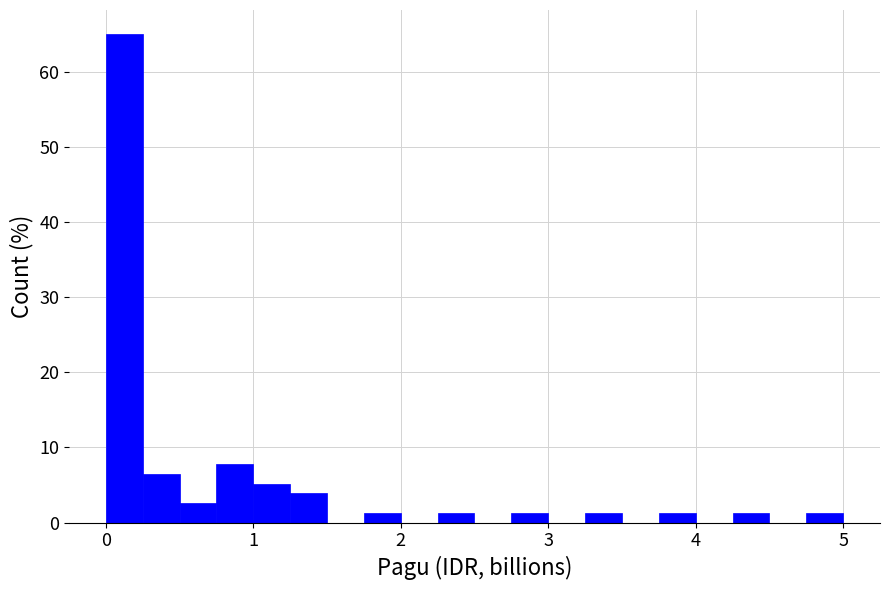

Read against the x-axis, roughly where is the centre of the tallest bar?

0.1